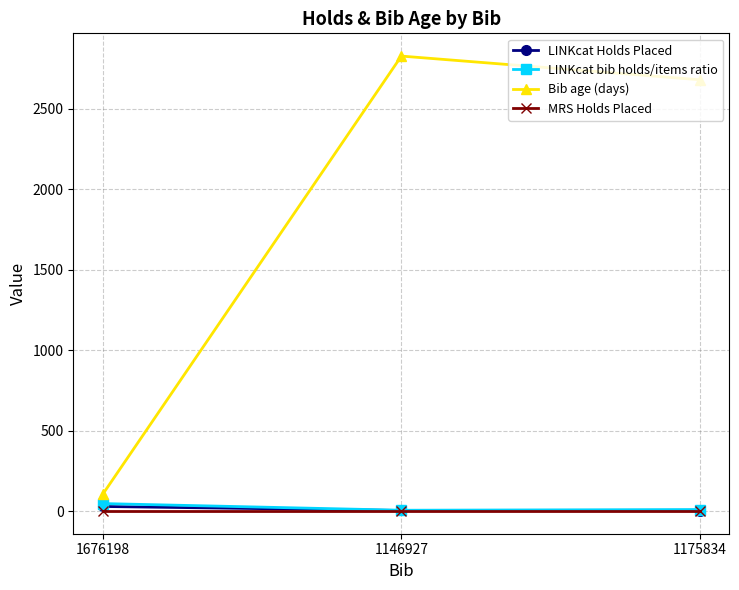

What is the spread (max minus min) of values at 1175834?

2678.0